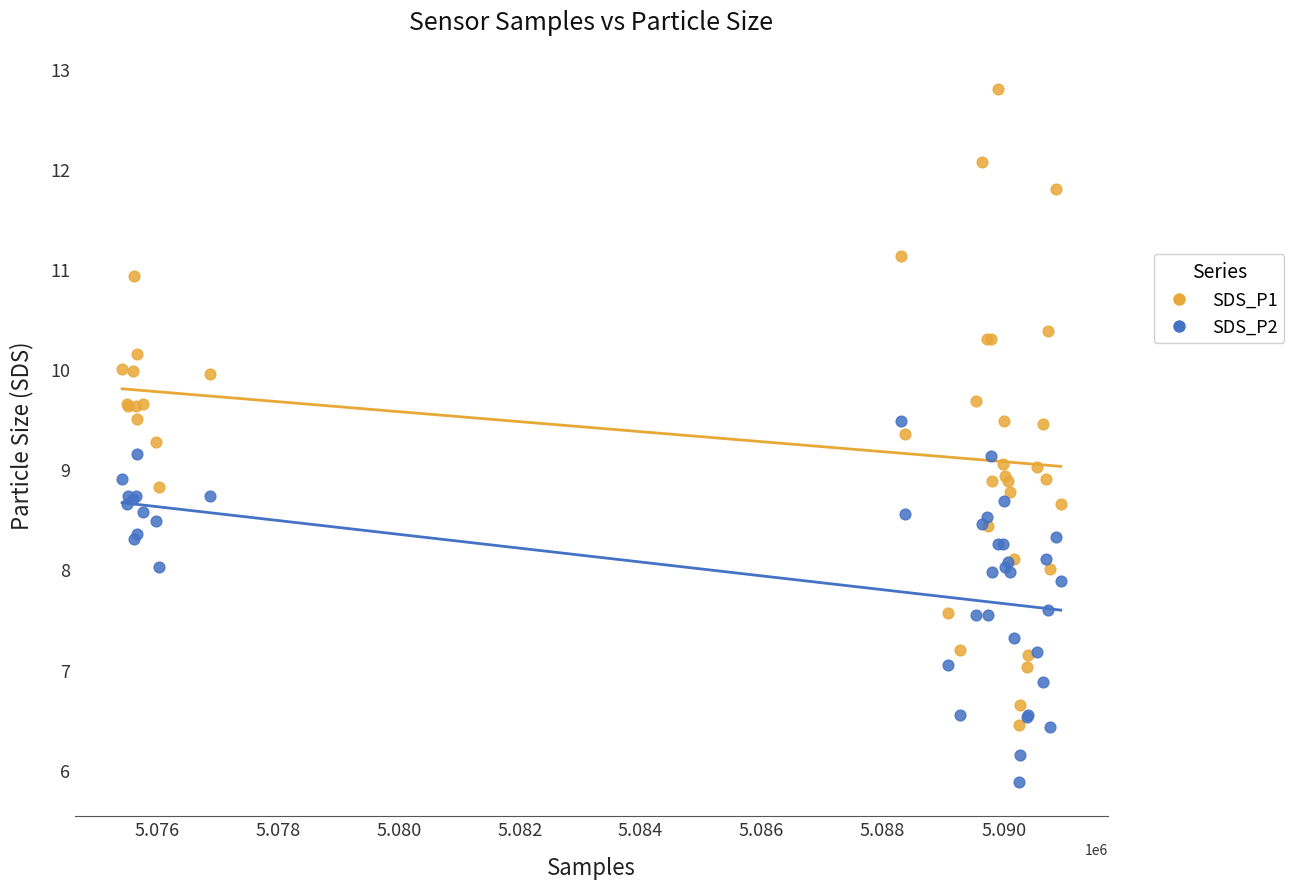

Which series contains the highest Y value?

SDS_P1